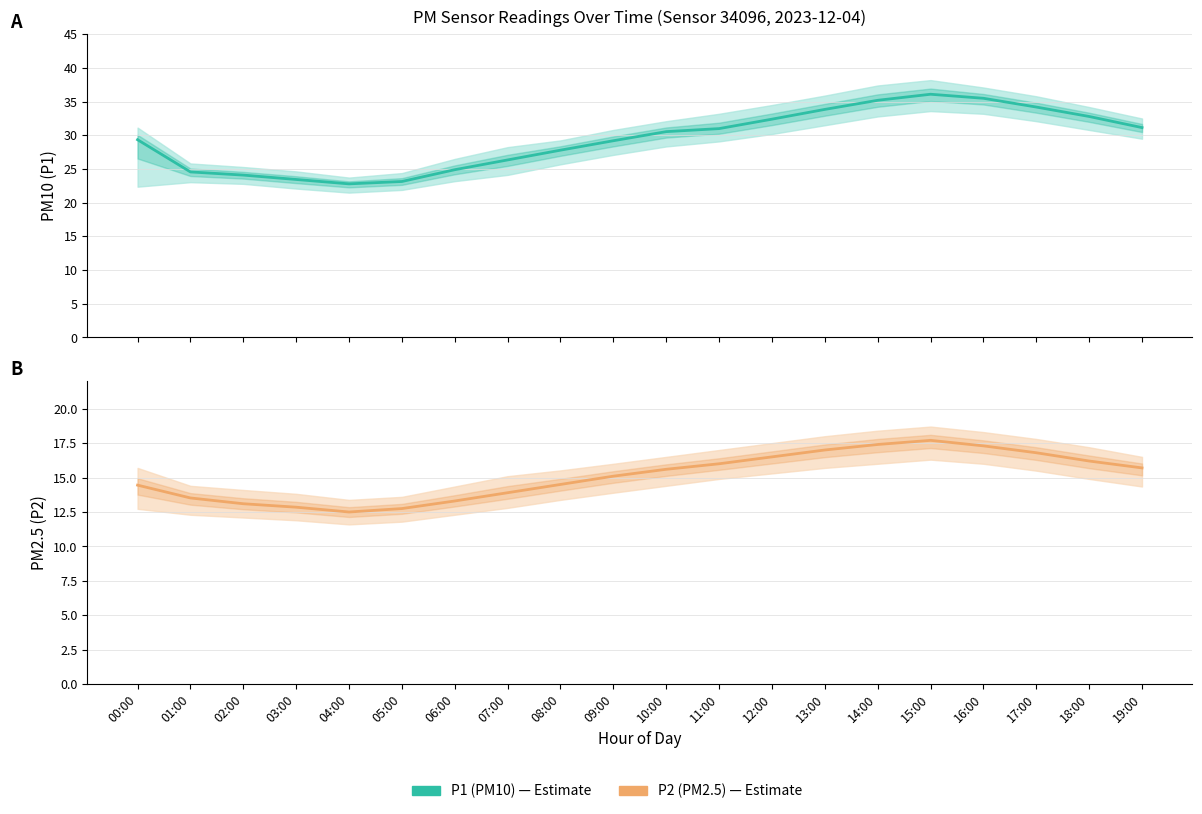

Where is the first local maximum for P1?

15:00